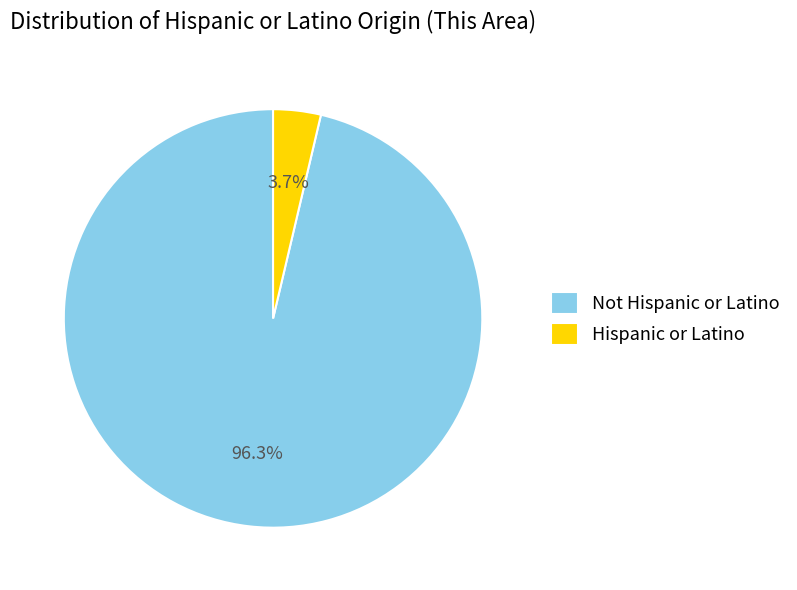

Does any single category account for the majority?

Yes